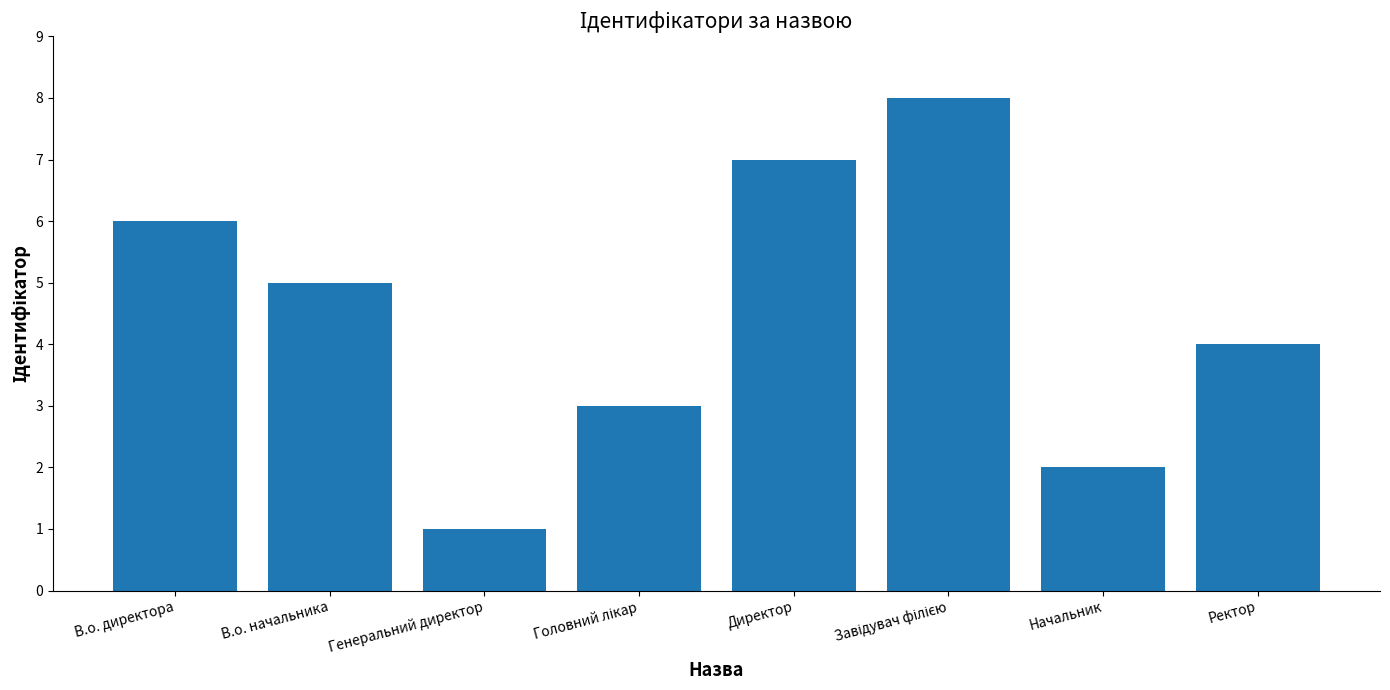

Does the chart contain stacked bars?

No